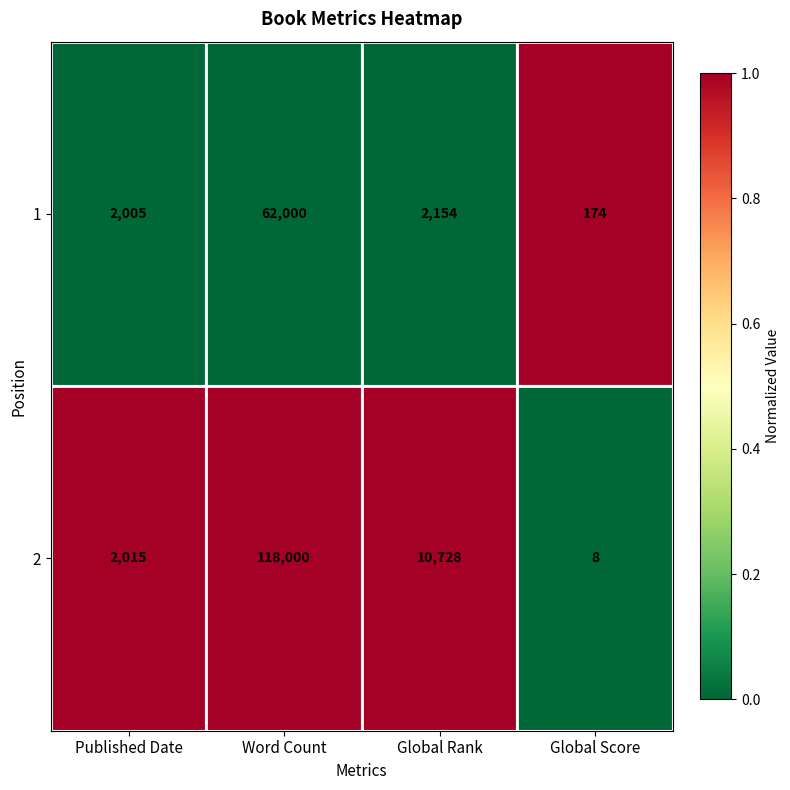

At which category does the chart reach its peak across all series?

Word Count